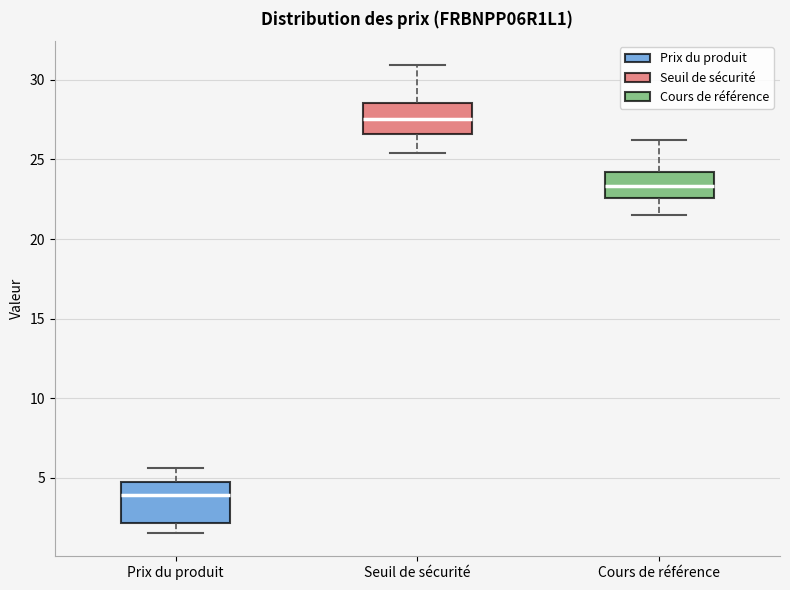

Reading left to right, read every box against the y-axis: the position of its median line, the range the box covers, and the ends of its whiskers. The values are not printed on the chart, so give them approximately, as read against the axis.

Prix du produit: median 4.0, box 2.0 to 5.0, whiskers 1.5 to 5.5
Seuil de sécurité: median 27.5, box 26.5 to 28.5, whiskers 25.5 to 31.0
Cours de référence: median 23.5, box 22.5 to 24.0, whiskers 21.5 to 26.0